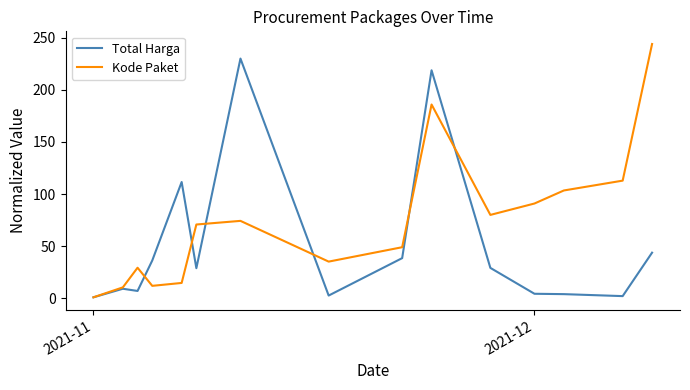

Which series has the largest total across all categories?

Kode Paket